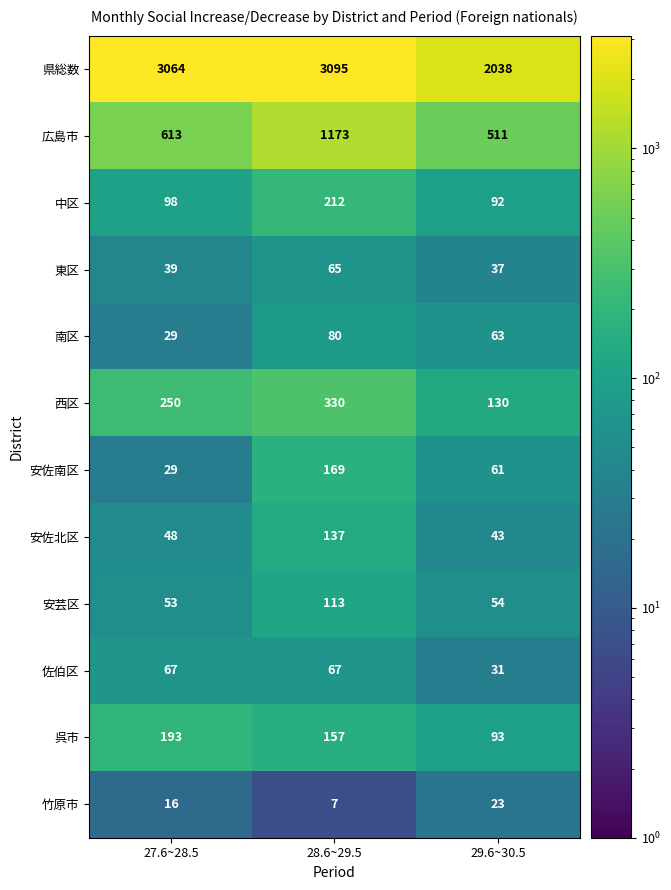

At how many categories does at least one series exceed 1673?

3